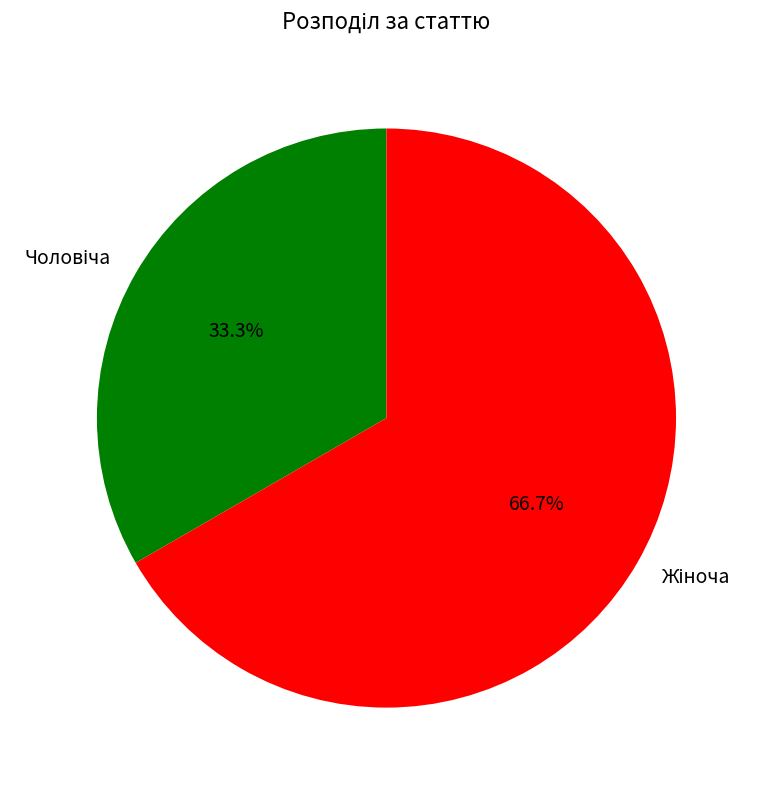

Is there any slice that represents more than half of the pie?

Yes